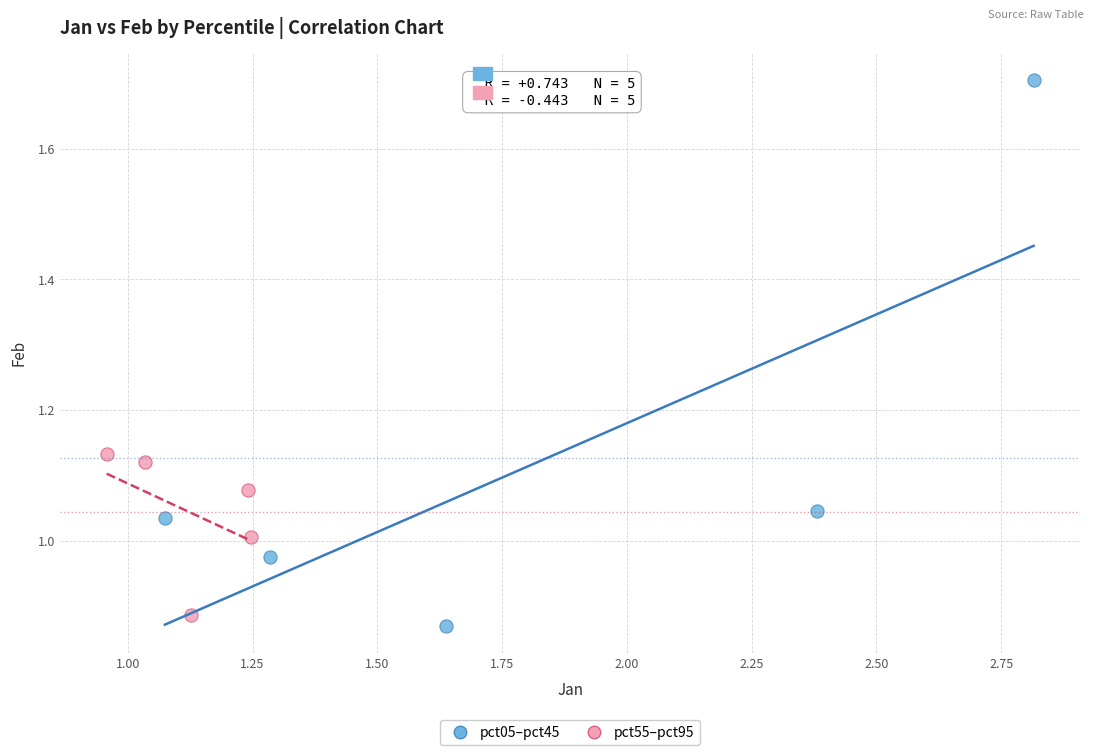

Which series contains the highest Y value?

pct05–pct45